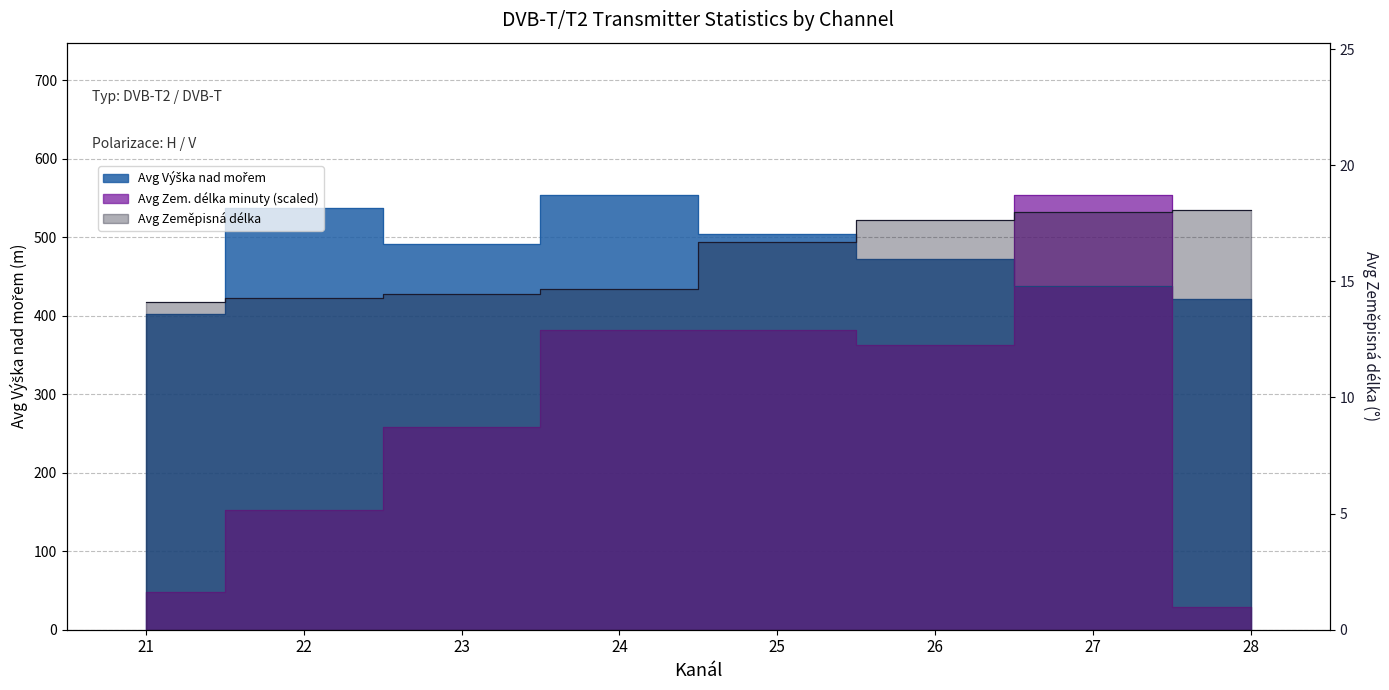

True or false: Avg Výška nad mořem and Avg Zeměpisná délka intersect in this chart.

False